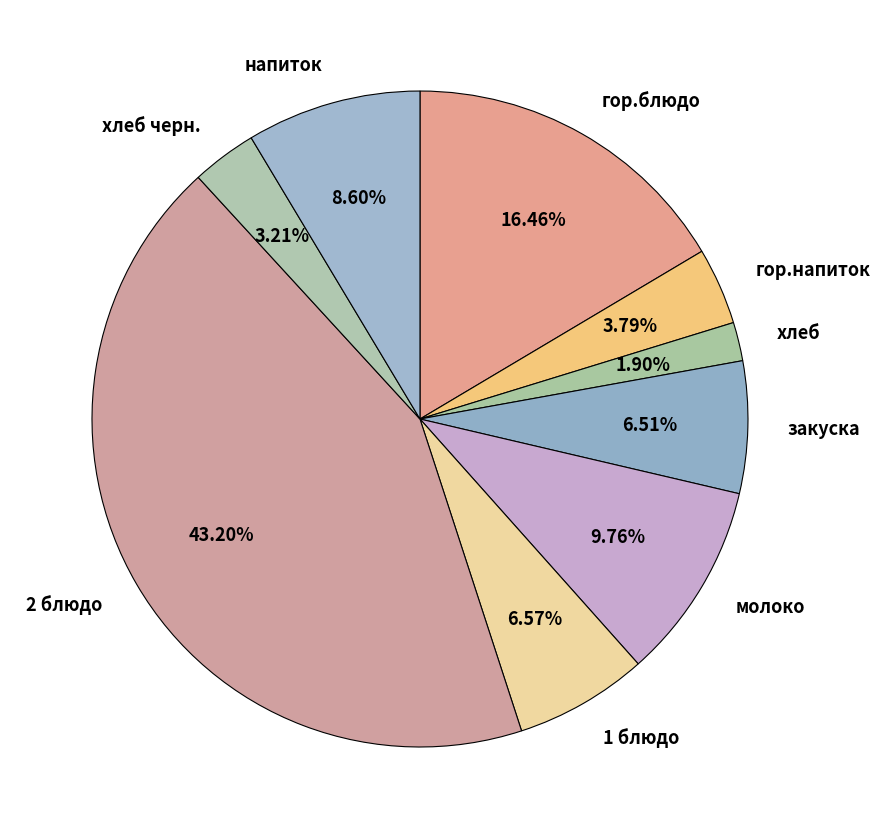

What is the largest slice in the pie chart?

2 блюдо